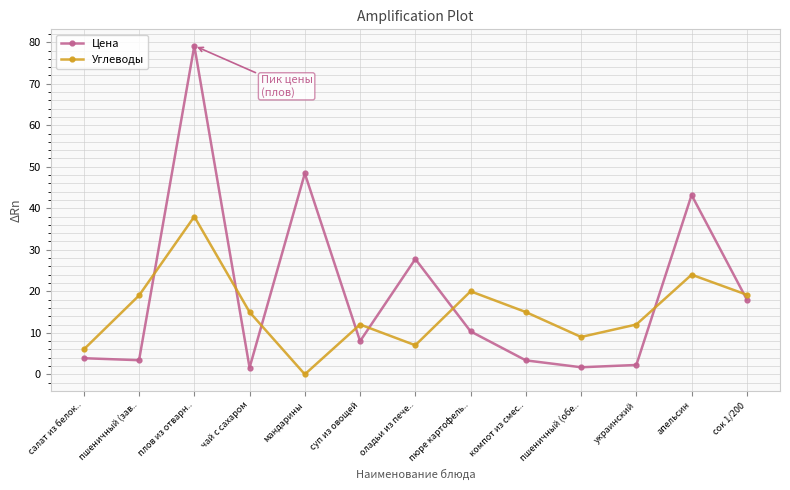

List the series in order of their overall mean, lowest first.

Углеводы, Цена